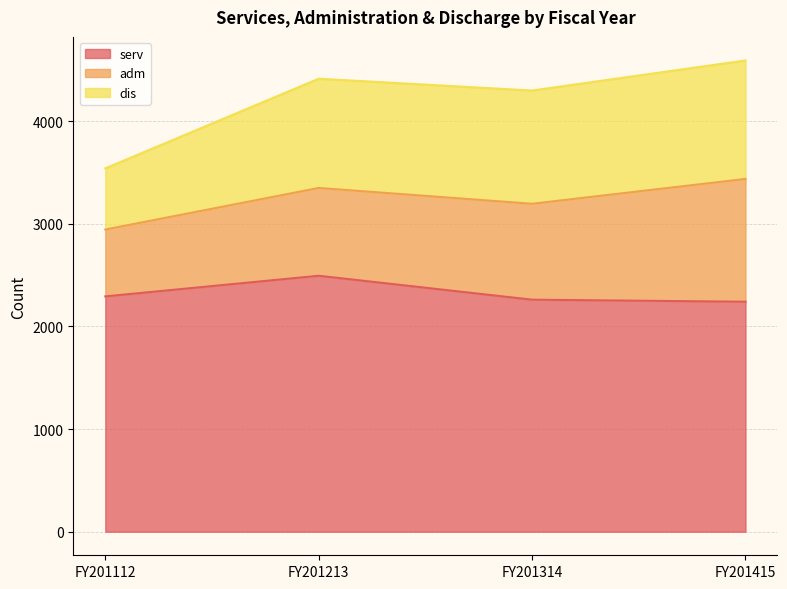

True or false: serv has a value of 3887 at FY201415.

False